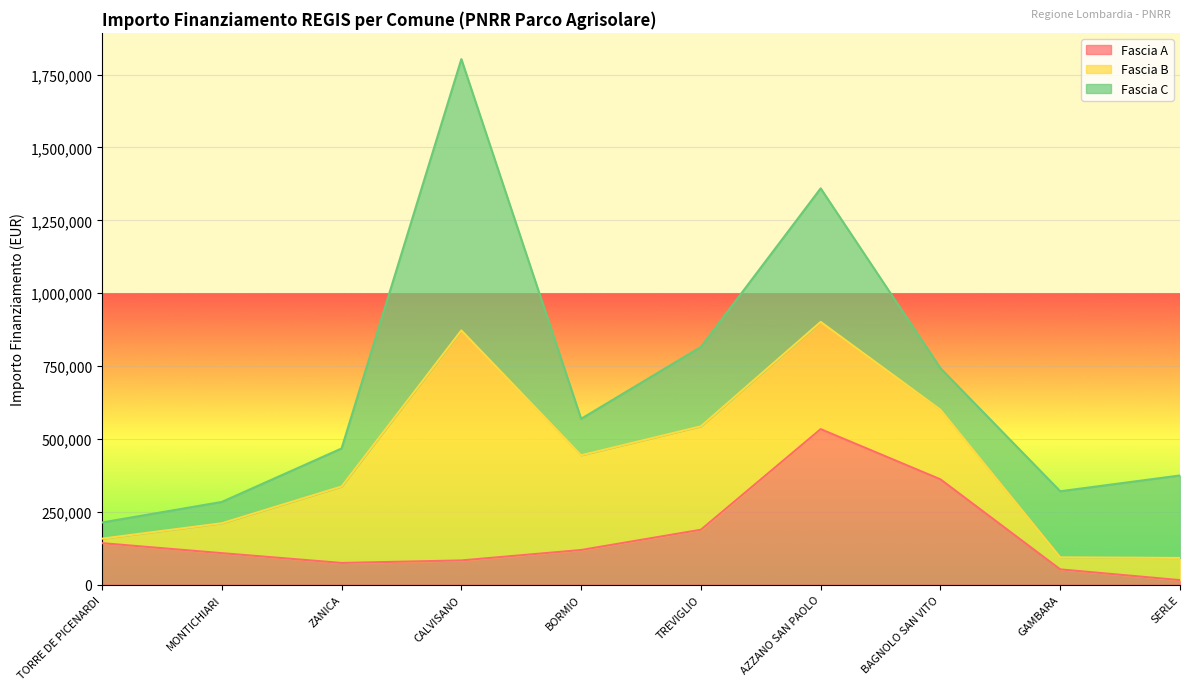

True or false: Fascia C has a value of 121797.5 at TREVIGLIO.

False